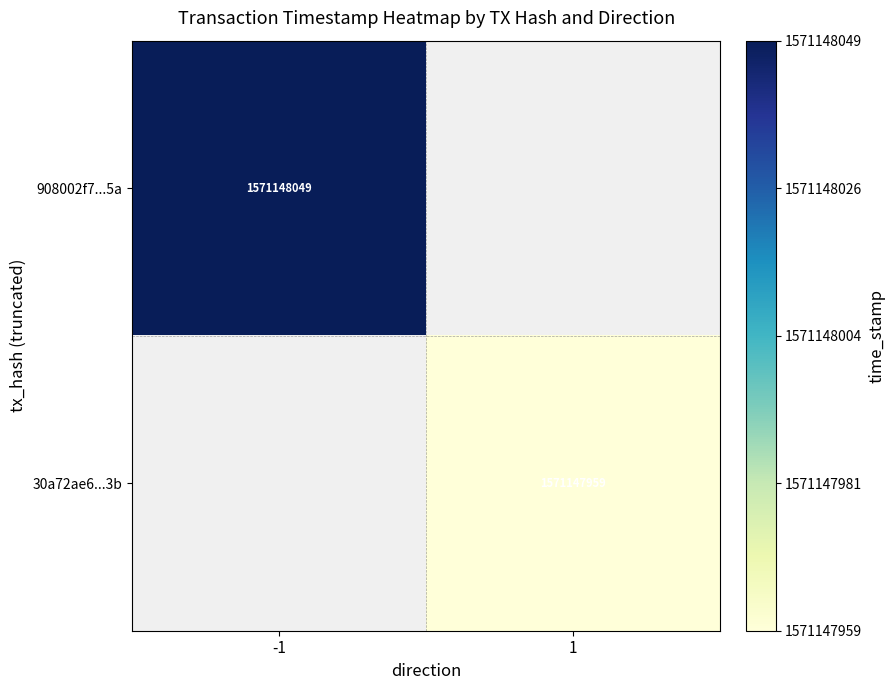

Is it true that 30a72ae6b1d9cc7d11194129ac41f232e1926b3 equals 2077575062 at time_stamp?

False